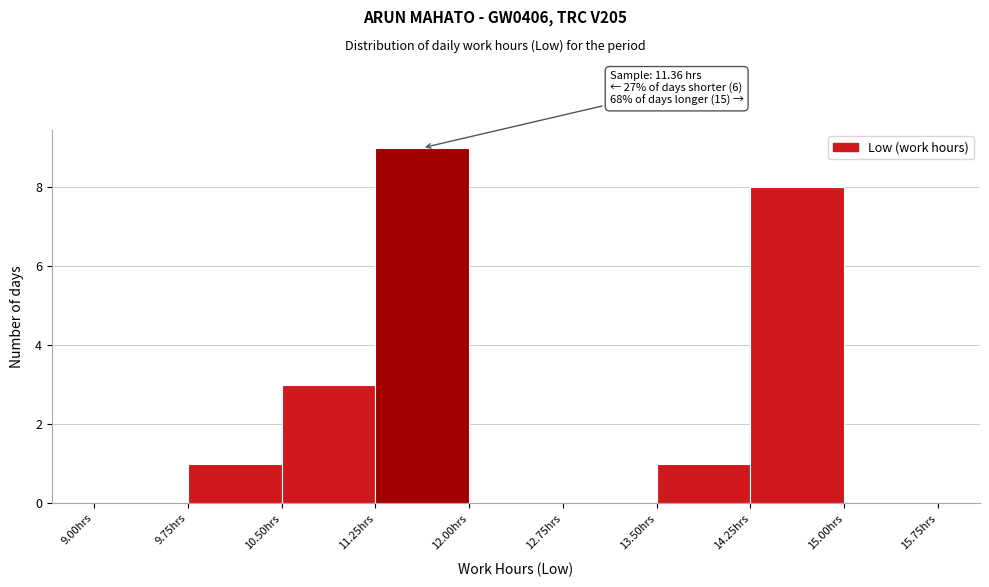

Which range on the x-axis has the tallest bar?

11.25 to 12.00